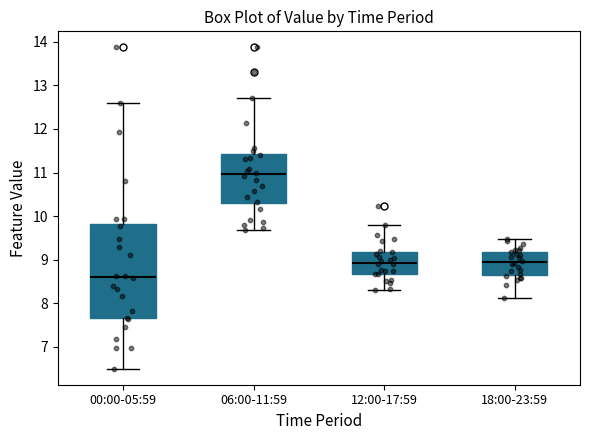

Which box's median line is the lowest?

00:00-05:59